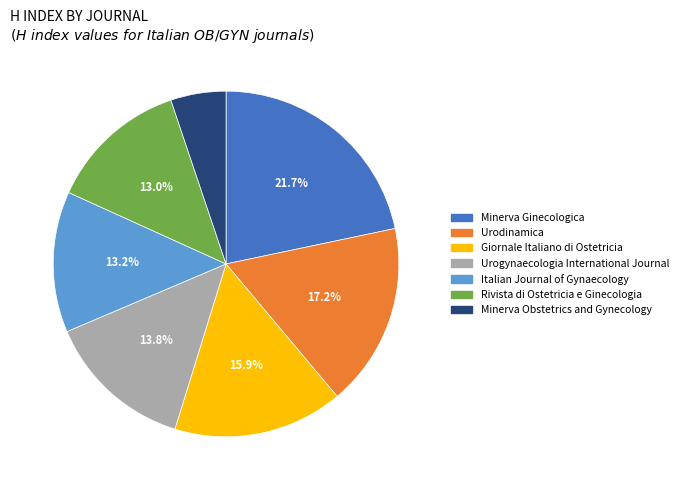

How many slices are in this pie chart?

7